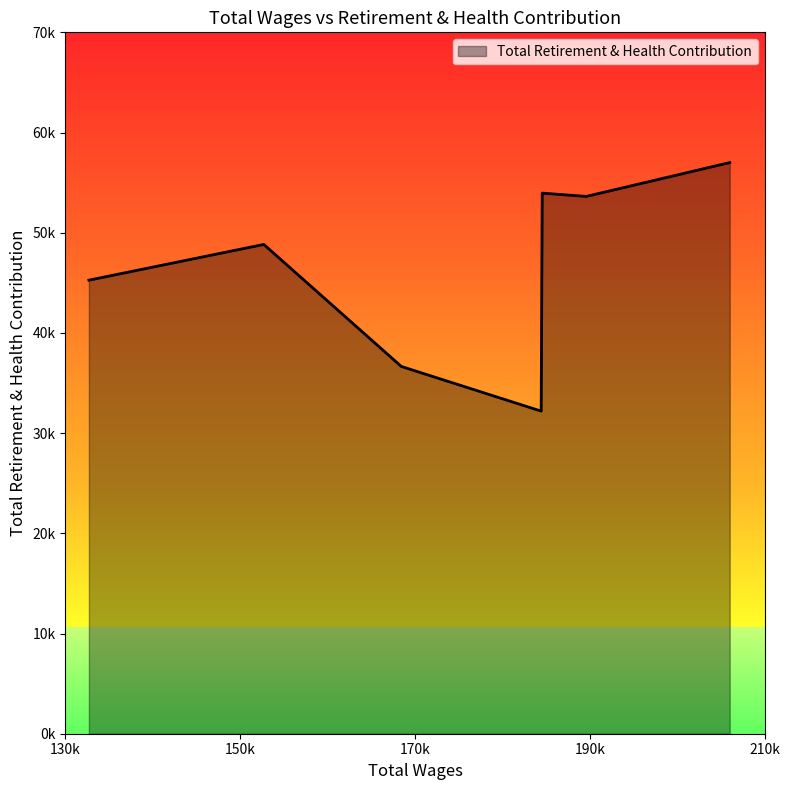

Does the chart have visible grid lines?

No